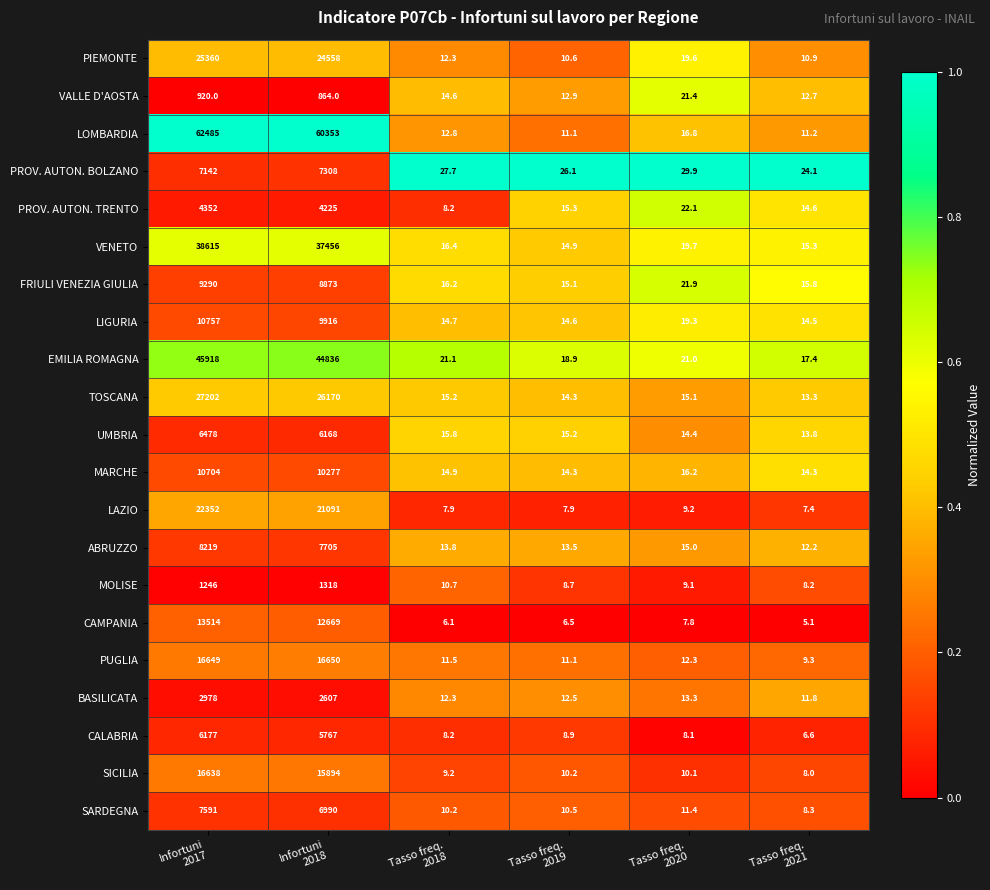

What is the greatest value displayed?

62485.0